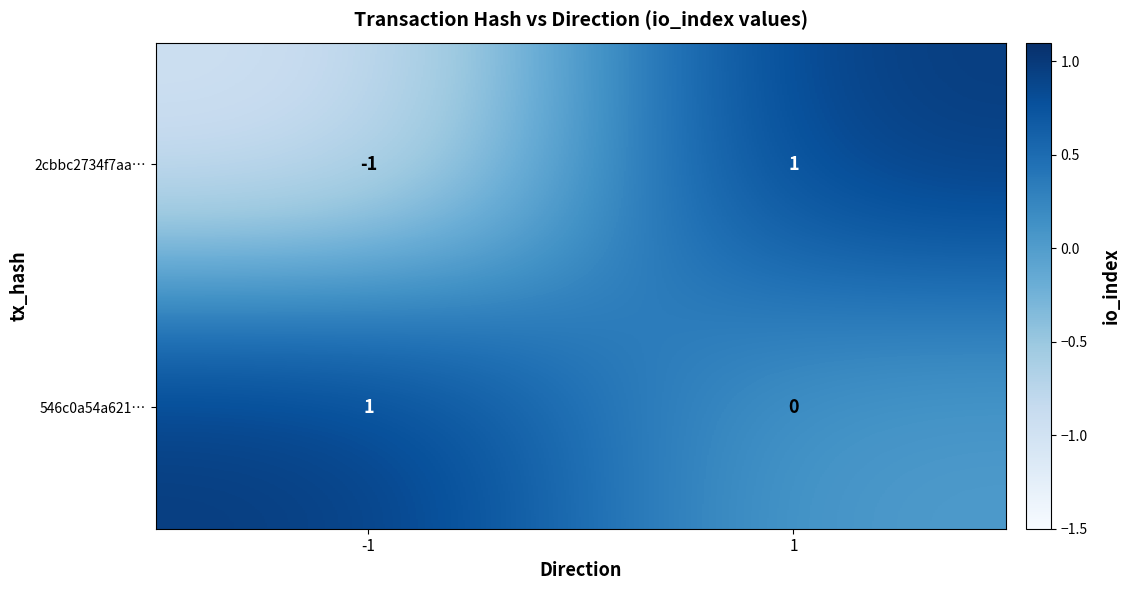

The value of 2cbbc2734f7aa… at 1 is 0. True or false?

False